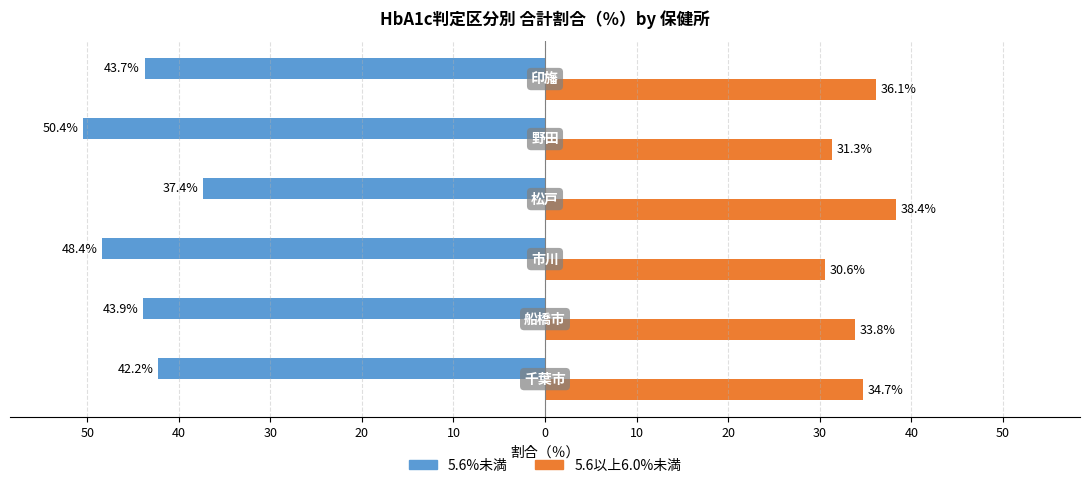

What are all the series names shown in the legend?

5.6%未満, 5.6以上6.0%未満